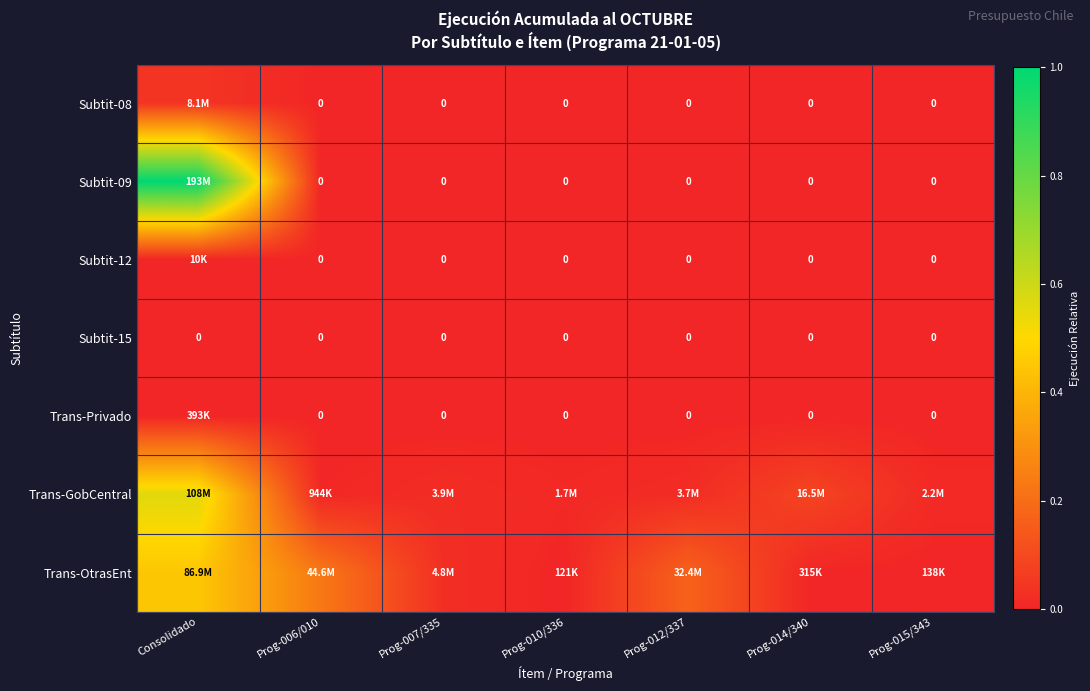

Which series changed the most between Prog-006/010 and Prog-010/336?

Trans-OtrasEnt